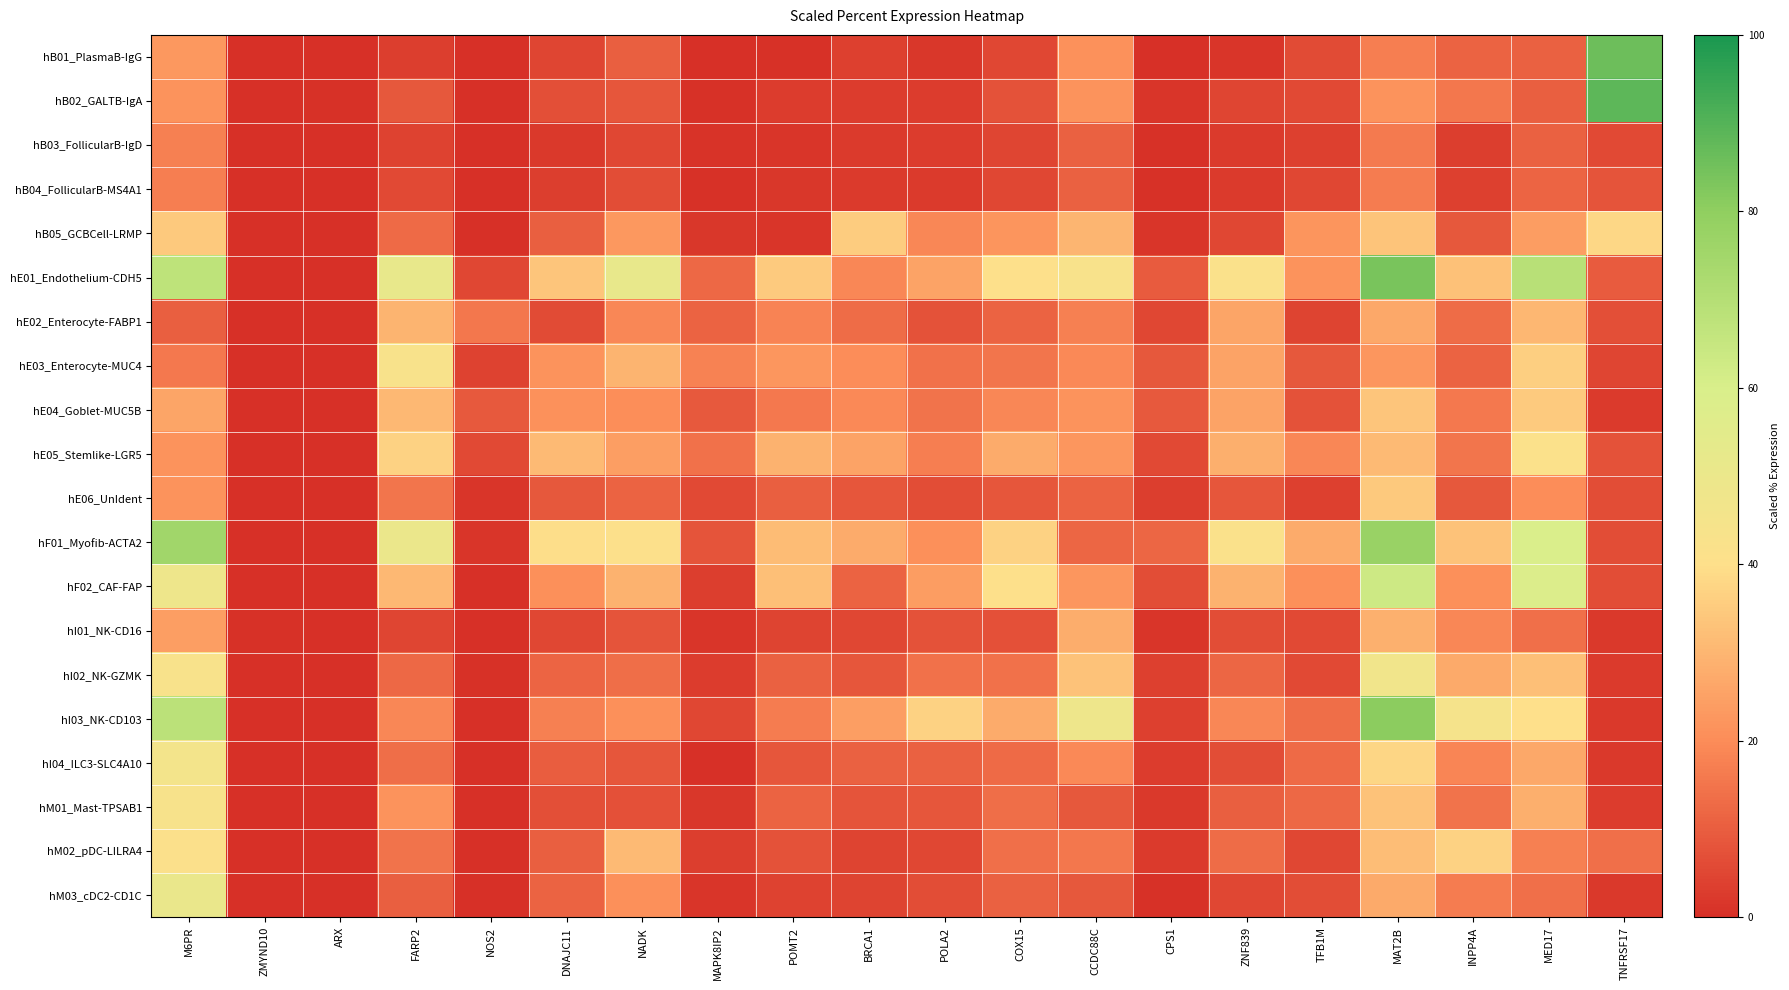

Reading left to right, what are all the values shown in this chart?

hB01_PlasmaB-IgG: M6PR=23.0	ZMYND10=0.1	ARX=0.2	FARP2=3.4	NOS2=0.0	DNAJC11=4.9	NADK=10.2	MAPK8IP2=0.1	POMT2=0.5	BRCA1=3.8	POLA2=1.8	COX15=5.3	CCDC88C=21.4	CPS1=0.1	ZNF839=1.2	TFB1M=6.2	MAT2B=17.1	INPP4A=11.2	MED17=10.9	TNFRSF17=85.7
hB02_GALTB-IgA: M6PR=21.5	ZMYND10=0.0	ARX=0.7	FARP2=8.9	NOS2=0.1	DNAJC11=6.7	NADK=8.4	MAPK8IP2=0.6	POMT2=3.1	BRCA1=2.8	POLA2=3.0	COX15=7.5	CCDC88C=21.8	CPS1=1.2	ZNF839=4.8	TFB1M=5.8	MAT2B=21.5	INPP4A=15.3	MED17=10.4	TNFRSF17=88.3
hB03_FollicularB-IgD: M6PR=17.6	ZMYND10=0.0	ARX=0.0	FARP2=4.1	NOS2=0.1	DNAJC11=2.0	NADK=5.2	MAPK8IP2=0.9	POMT2=1.5	BRCA1=2.7	POLA2=2.8	COX15=4.7	CCDC88C=10.7	CPS1=0.6	ZNF839=2.4	TFB1M=3.7	MAT2B=16.1	INPP4A=3.3	MED17=10.7	TNFRSF17=5.7
hB04_FollicularB-MS4A1: M6PR=17.2	ZMYND10=0.0	ARX=0.0	FARP2=5.8	NOS2=0.1	DNAJC11=3.3	NADK=6.3	MAPK8IP2=0.7	POMT2=1.9	BRCA1=2.7	POLA2=2.6	COX15=5.1	CCDC88C=10.6	CPS1=0.5	ZNF839=2.5	TFB1M=5.2	MAT2B=16.5	INPP4A=3.5	MED17=11.5	TNFRSF17=8.0
hB05_GCBCell-LRMP: M6PR=34.8	ZMYND10=0.0	ARX=0.0	FARP2=12.5	NOS2=0.2	DNAJC11=10.4	NADK=22.7	MAPK8IP2=1.9	POMT2=1.2	BRCA1=35.5	POLA2=18.9	COX15=22.0	CCDC88C=29.8	CPS1=1.2	ZNF839=5.2	TFB1M=22.0	MAT2B=33.3	INPP4A=8.8	MED17=24.1	TNFRSF17=38.1
hE01_Endothelium-CDH5: M6PR=67.6	ZMYND10=0.0	ARX=0.0	FARP2=51.4	NOS2=5.4	DNAJC11=33.8	NADK=51.4	MAPK8IP2=12.2	POMT2=35.1	BRCA1=18.9	POLA2=25.7	COX15=40.5	CCDC88C=43.2	CPS1=9.5	ZNF839=41.9	TFB1M=21.6	MAT2B=83.8	INPP4A=32.4	MED17=68.9	TNFRSF17=9.5
hE02_Enterocyte-FABP1: M6PR=10.3	ZMYND10=0.0	ARX=0.0	FARP2=29.3	NOS2=15.5	DNAJC11=6.0	NADK=19.0	MAPK8IP2=11.2	POMT2=18.1	BRCA1=12.9	POLA2=7.8	COX15=11.2	CCDC88C=17.2	CPS1=5.2	ZNF839=25.9	TFB1M=4.3	MAT2B=26.7	INPP4A=12.9	MED17=30.2	TNFRSF17=6.9
hE03_Enterocyte-MUC4: M6PR=16.0	ZMYND10=0.0	ARX=0.0	FARP2=43.2	NOS2=4.0	DNAJC11=21.6	NADK=29.6	MAPK8IP2=17.6	POMT2=22.4	BRCA1=20.0	POLA2=14.4	COX15=15.2	CCDC88C=19.2	CPS1=8.8	ZNF839=25.6	TFB1M=8.8	MAT2B=22.4	INPP4A=11.2	MED17=36.0	TNFRSF17=4.8
hE04_Goblet-MUC5B: M6PR=26.1	ZMYND10=0.0	ARX=0.0	FARP2=30.5	NOS2=9.3	DNAJC11=21.2	NADK=20.4	MAPK8IP2=9.3	POMT2=15.9	BRCA1=19.5	POLA2=14.6	COX15=19.0	CCDC88C=21.7	CPS1=9.3	ZNF839=25.7	TFB1M=7.5	MAT2B=33.6	INPP4A=15.9	MED17=35.0	TNFRSF17=2.6
hE05_Stemlike-LGR5: M6PR=21.7	ZMYND10=0.0	ARX=0.0	FARP2=36.8	NOS2=5.7	DNAJC11=31.1	NADK=24.5	MAPK8IP2=14.2	POMT2=29.2	BRCA1=25.5	POLA2=17.0	COX15=27.4	CCDC88C=22.6	CPS1=5.7	ZNF839=28.3	TFB1M=18.9	MAT2B=31.1	INPP4A=15.1	MED17=41.5	TNFRSF17=7.5
hE06_UnIdent: M6PR=21.6	ZMYND10=0.0	ARX=0.0	FARP2=15.0	NOS2=1.4	DNAJC11=8.9	NADK=11.3	MAPK8IP2=5.6	POMT2=10.3	BRCA1=8.4	POLA2=6.6	COX15=8.4	CCDC88C=11.3	CPS1=3.3	ZNF839=8.4	TFB1M=3.8	MAT2B=34.7	INPP4A=8.9	MED17=20.2	TNFRSF17=6.6
hF01_Myofib-ACTA2: M6PR=75.0	ZMYND10=0.0	ARX=0.0	FARP2=50.0	NOS2=1.3	DNAJC11=39.5	NADK=40.8	MAPK8IP2=7.9	POMT2=31.6	BRCA1=27.6	POLA2=21.1	COX15=36.8	CCDC88C=11.8	CPS1=11.8	ZNF839=42.1	TFB1M=27.6	MAT2B=77.6	INPP4A=32.9	MED17=59.2	TNFRSF17=6.6
hF02_CAF-FAP: M6PR=48.4	ZMYND10=0.0	ARX=0.0	FARP2=30.6	NOS2=0.0	DNAJC11=21.0	NADK=29.0	MAPK8IP2=3.2	POMT2=32.3	BRCA1=11.3	POLA2=24.2	COX15=40.3	CCDC88C=22.6	CPS1=6.5	ZNF839=29.0	TFB1M=21.0	MAT2B=62.9	INPP4A=21.0	MED17=58.1	TNFRSF17=6.5
hI01_NK-CD16: M6PR=24.4	ZMYND10=0.5	ARX=0.0	FARP2=4.9	NOS2=0.1	DNAJC11=5.2	NADK=8.1	MAPK8IP2=1.3	POMT2=4.4	BRCA1=5.5	POLA2=7.5	COX15=7.2	CCDC88C=27.8	CPS1=1.2	ZNF839=6.6	TFB1M=5.6	MAT2B=28.8	INPP4A=19.0	MED17=14.0	TNFRSF17=2.0
hI02_NK-GZMK: M6PR=43.3	ZMYND10=0.0	ARX=0.0	FARP2=12.3	NOS2=0.7	DNAJC11=11.6	NADK=13.4	MAPK8IP2=3.0	POMT2=10.9	BRCA1=8.3	POLA2=14.1	COX15=14.1	CCDC88C=32.9	CPS1=3.7	ZNF839=12.0	TFB1M=5.6	MAT2B=46.5	INPP4A=27.3	MED17=32.4	TNFRSF17=2.5
hI03_NK-CD103: M6PR=68.2	ZMYND10=0.0	ARX=0.0	FARP2=18.8	NOS2=0.0	DNAJC11=17.2	NADK=20.8	MAPK8IP2=5.2	POMT2=16.7	BRCA1=24.5	POLA2=37.0	COX15=27.6	CCDC88C=48.4	CPS1=3.6	ZNF839=18.8	TFB1M=13.5	MAT2B=80.7	INPP4A=44.8	MED17=40.1	TNFRSF17=2.1
hI04_ILC3-SLC4A10: M6PR=45.4	ZMYND10=0.0	ARX=0.0	FARP2=13.5	NOS2=0.0	DNAJC11=9.9	NADK=8.5	MAPK8IP2=0.0	POMT2=8.5	BRCA1=10.6	POLA2=10.6	COX15=12.8	CCDC88C=19.1	CPS1=2.8	ZNF839=6.4	TFB1M=12.8	MAT2B=37.6	INPP4A=18.4	MED17=26.9	TNFRSF17=2.1
hM01_Mast-TPSAB1: M6PR=43.5	ZMYND10=0.0	ARX=0.0	FARP2=21.6	NOS2=0.1	DNAJC11=7.0	NADK=7.2	MAPK8IP2=1.7	POMT2=11.2	BRCA1=8.0	POLA2=8.4	COX15=13.3	CCDC88C=8.7	CPS1=2.1	ZNF839=10.5	TFB1M=12.5	MAT2B=33.0	INPP4A=14.8	MED17=28.2	TNFRSF17=3.0
hM02_pDC-LILRA4: M6PR=41.4	ZMYND10=0.0	ARX=0.0	FARP2=14.7	NOS2=0.0	DNAJC11=10.3	NADK=31.0	MAPK8IP2=3.5	POMT2=7.8	BRCA1=4.3	POLA2=5.2	COX15=13.8	CCDC88C=15.5	CPS1=2.6	ZNF839=12.9	TFB1M=5.2	MAT2B=31.9	INPP4A=37.1	MED17=17.2	TNFRSF17=13.8
hM03_cDC2-CD1C: M6PR=50.8	ZMYND10=0.1	ARX=0.0	FARP2=10.3	NOS2=0.0	DNAJC11=11.0	NADK=21.1	MAPK8IP2=1.2	POMT2=4.3	BRCA1=4.4	POLA2=6.5	COX15=10.6	CCDC88C=8.7	CPS1=0.4	ZNF839=5.4	TFB1M=6.3	MAT2B=27.1	INPP4A=16.6	MED17=14.0	TNFRSF17=2.1